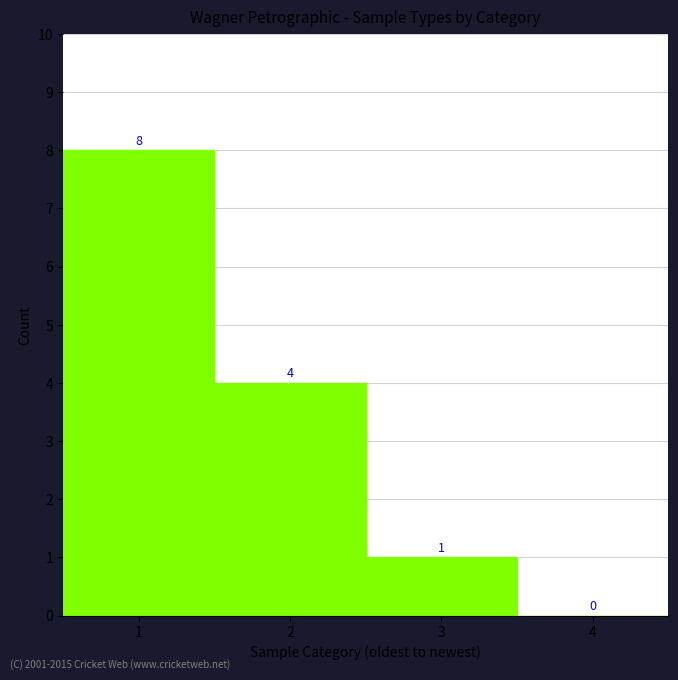

Reading left to right, what are all the values shown in this chart?

1=8	2=4	3=1	4=0